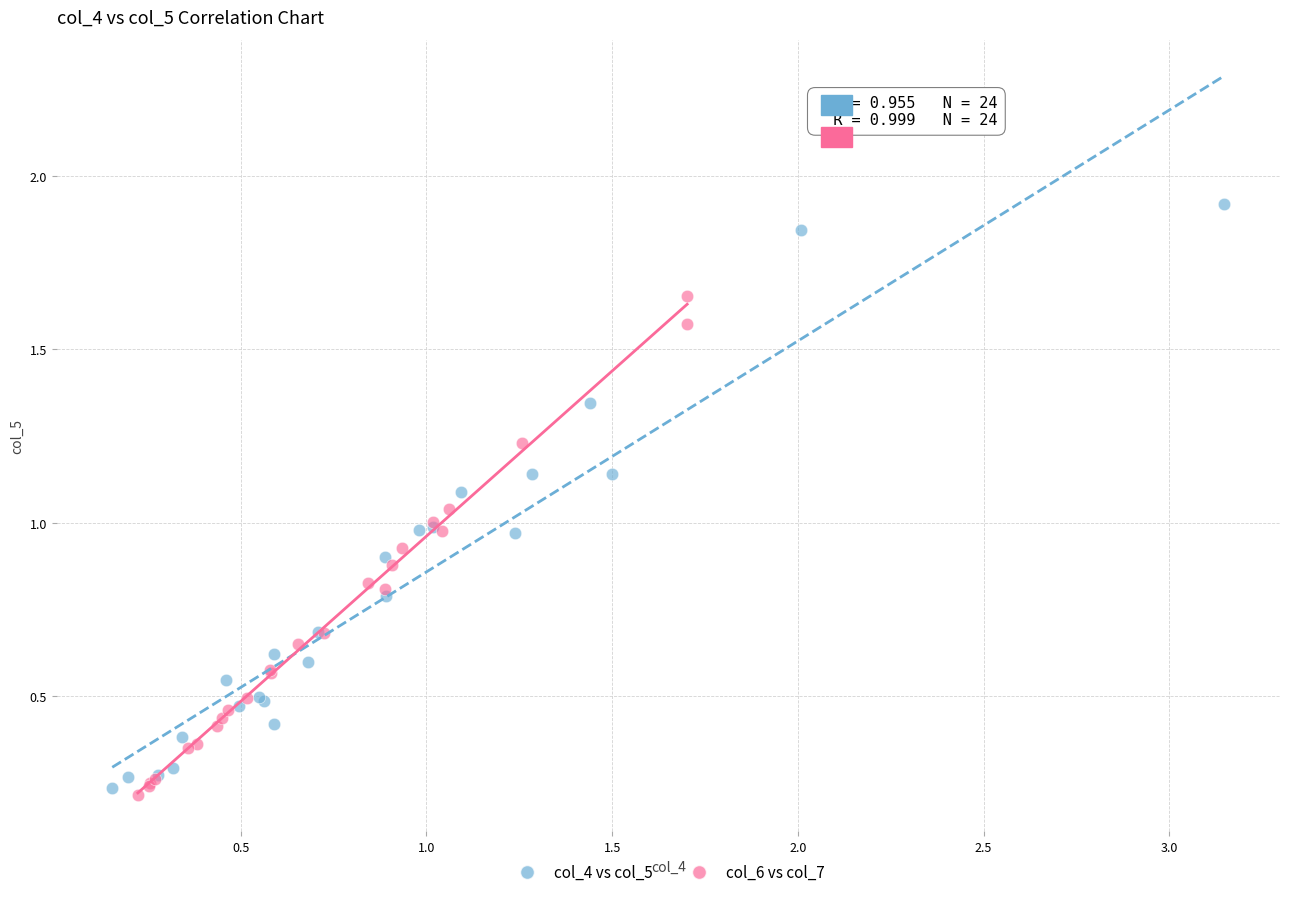

Which series reaches the maximum Y coordinate?

col_4 vs col_5